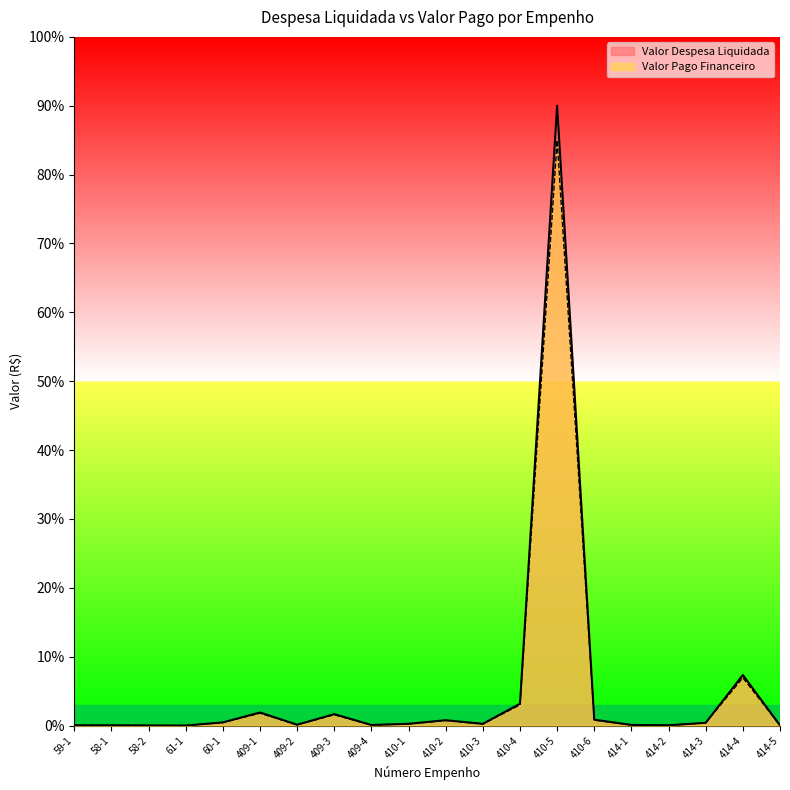

At which category does Valor Despesa Liquidada reach its first local valley?

61-1